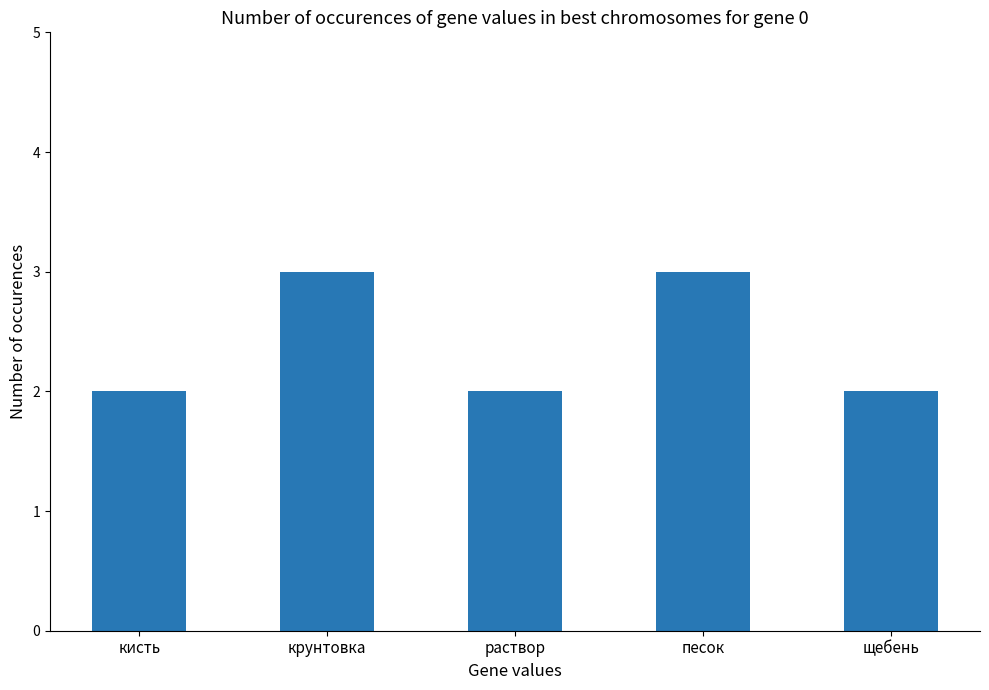

What position from the right is щебень?

1